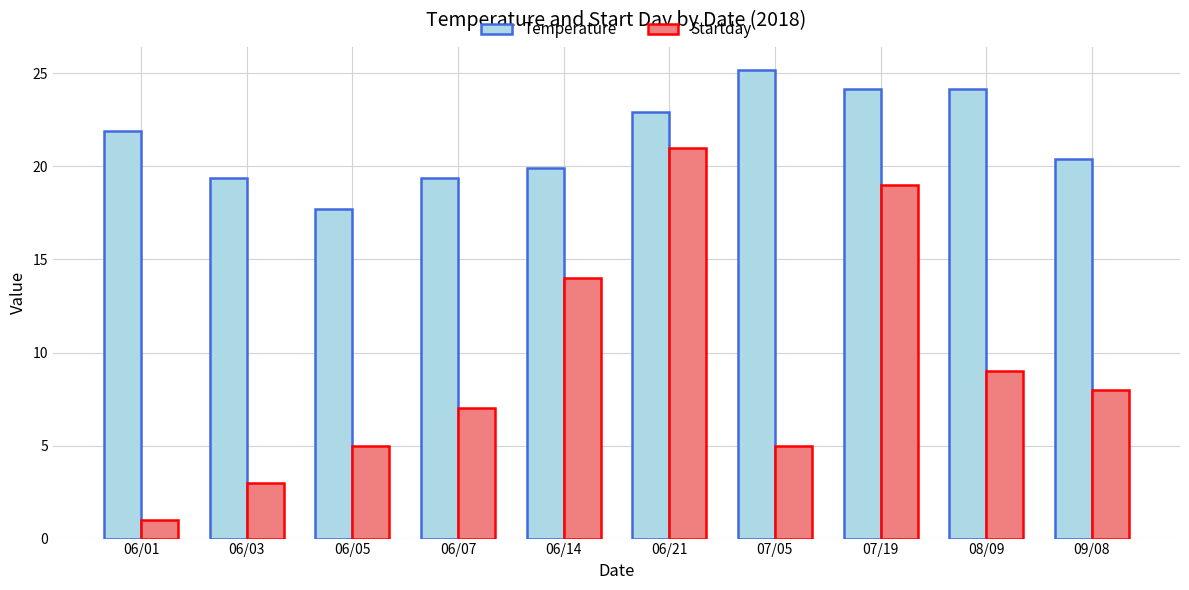

Is it true that Temperature equals 19.4 at 06/03?

True